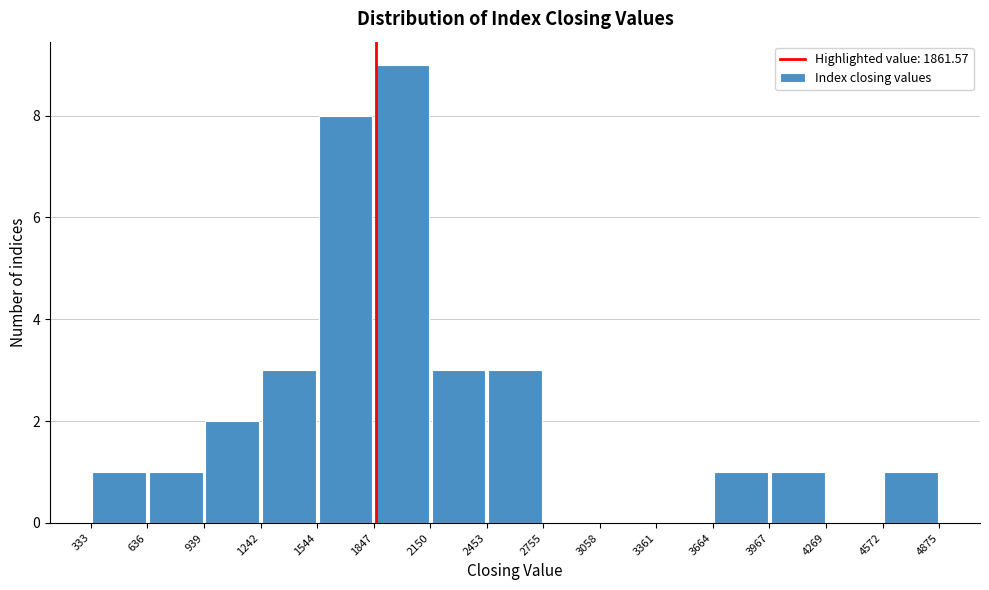

Reading left to right, list every bar in this chart as the range it spans on the x-axis followed by its height. The values are not printed on the chart, so give them approximately, as read against the axis.

333 to 636: 1
636 to 939: 1
939 to 1242: 2
1242 to 1544: 3
1544 to 1847: 8
1847 to 2150: 9
2150 to 2453: 3
2453 to 2755: 3
2755 to 3058: 0
3058 to 3361: 0
3361 to 3664: 0
3664 to 3967: 1
3967 to 4269: 1
4269 to 4572: 0
4572 to 4875: 1